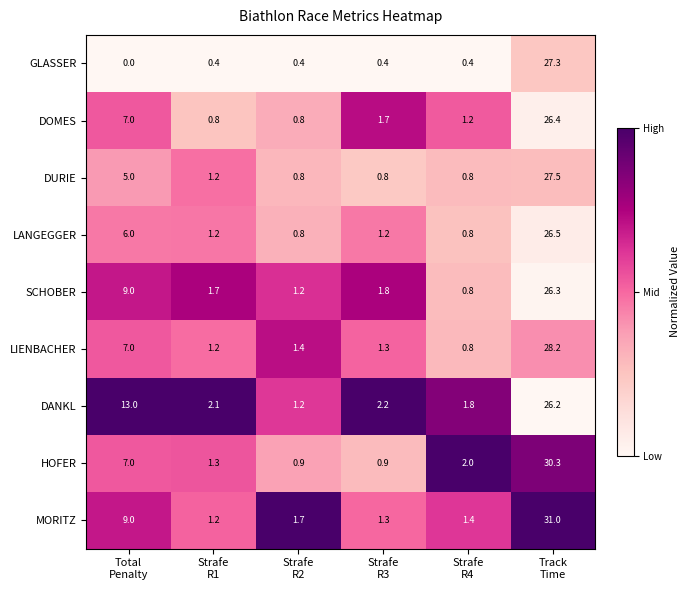

List the series in order of their peak value, highest first.

MORITZ, HOFER, LIENBACHER, DURIE, GLASSER, LANGEGGER, DOMES, SCHOBER, DANKL